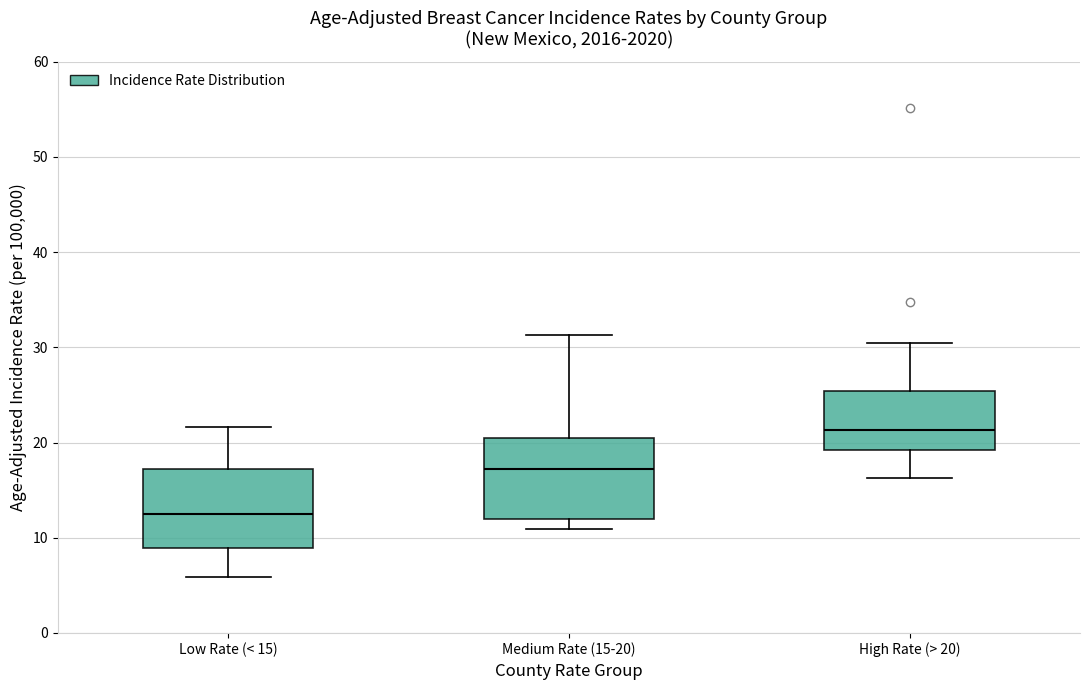

Where does the upper whisker of the box for Medium Rate (15-20) end on the y-axis? The values are not printed on the chart, so give them approximately, as read against the axis.

31